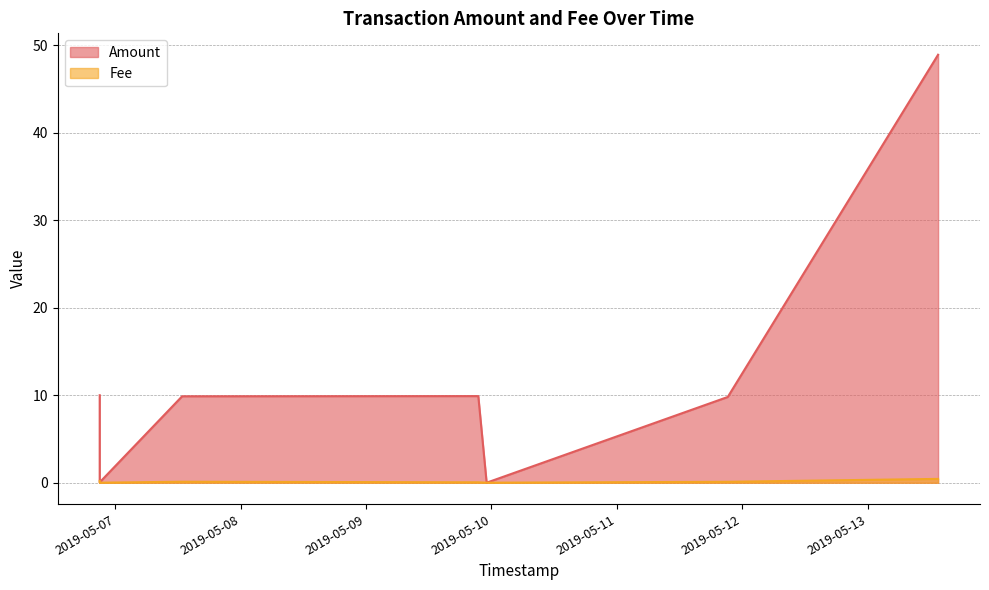

What is the sum of the Amount values at 2019-05-06 20:59:12 and 2019-05-09 23:04:09?

10.0